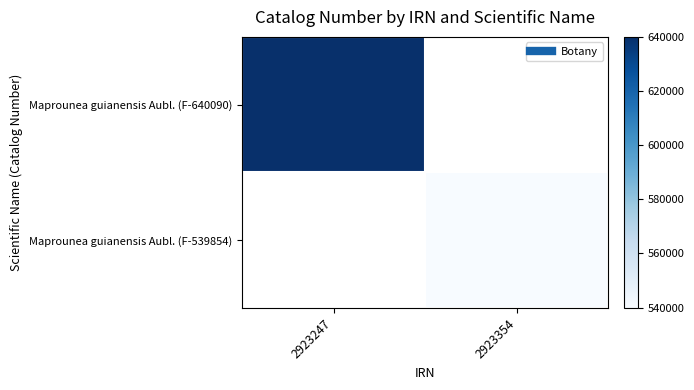

What is the spread (max minus min) of values at 2923354?

539854